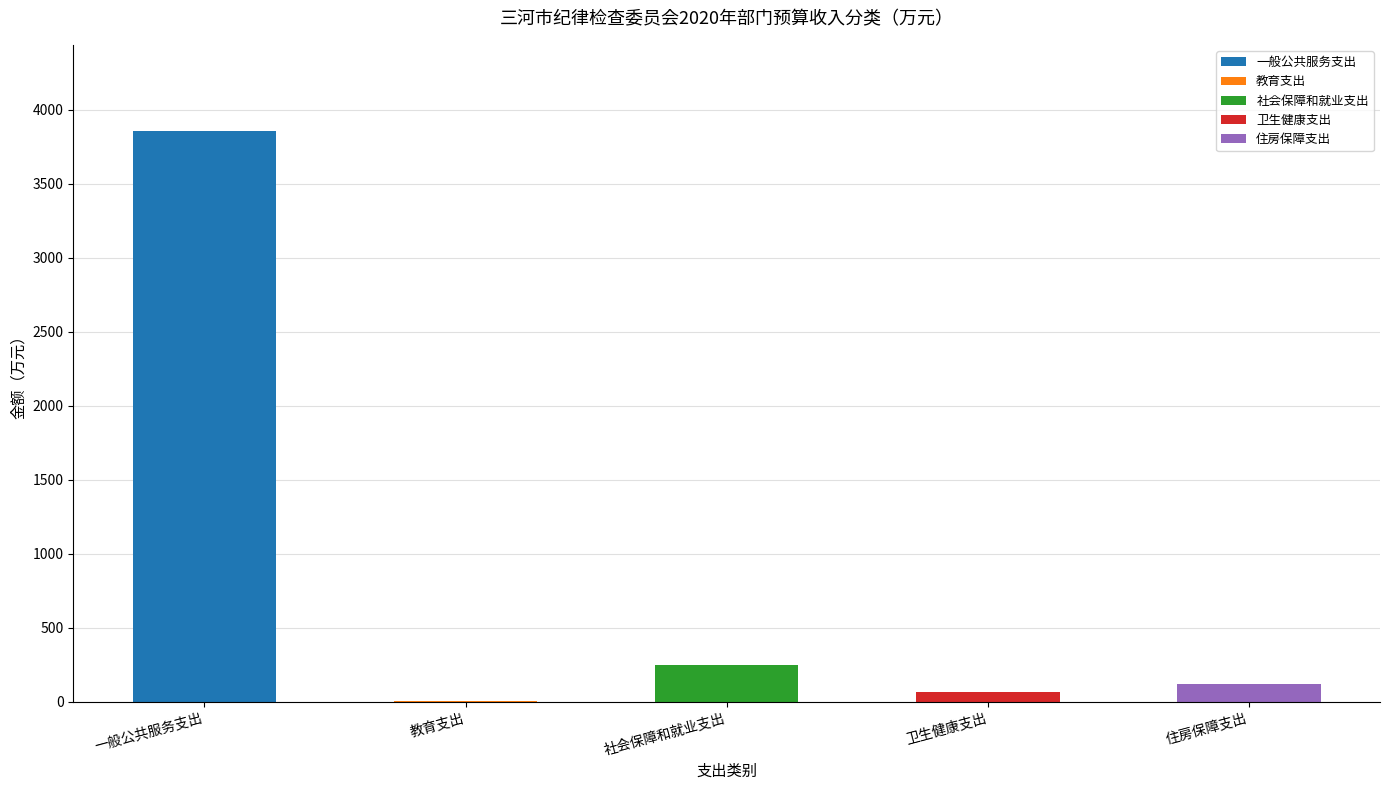

Is it true that the value at 住房保障支出 is 117.9?

True